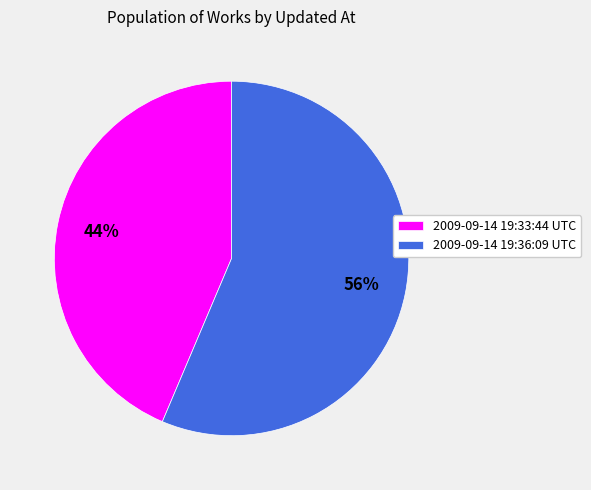

To the nearest percent, what is the average slice percentage?

50%